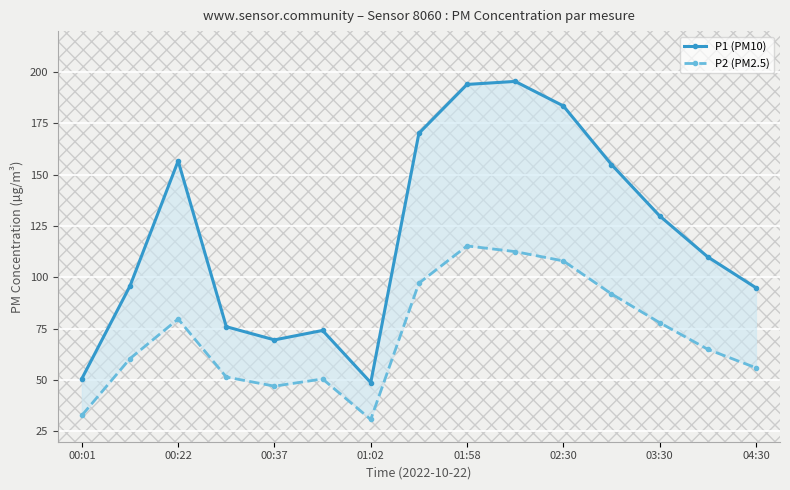

What value does the P2 (PM2.5) series have at 02:30?

108.1